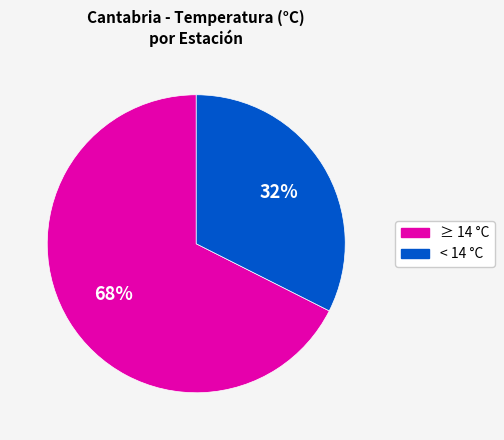

Is there any slice that represents more than half of the pie?

Yes